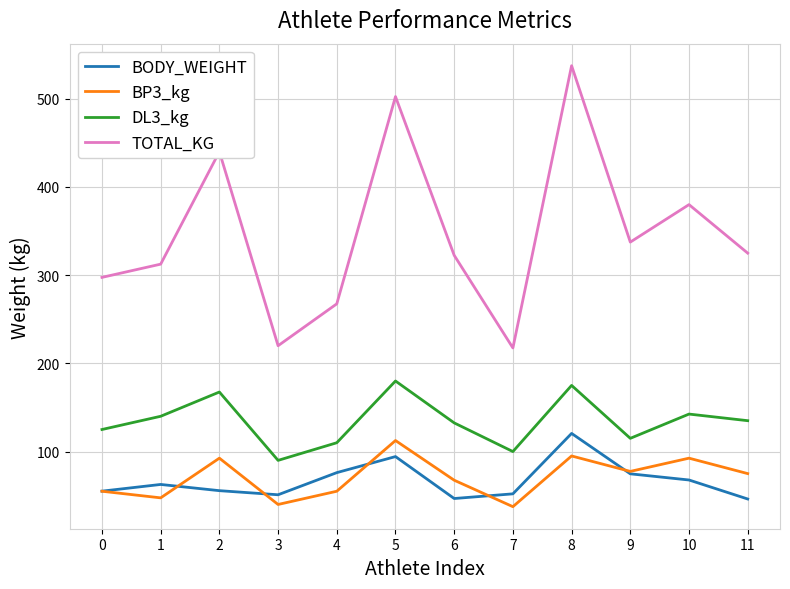

What is the difference between the TOTAL_KG values at 10 and 7?

162.5